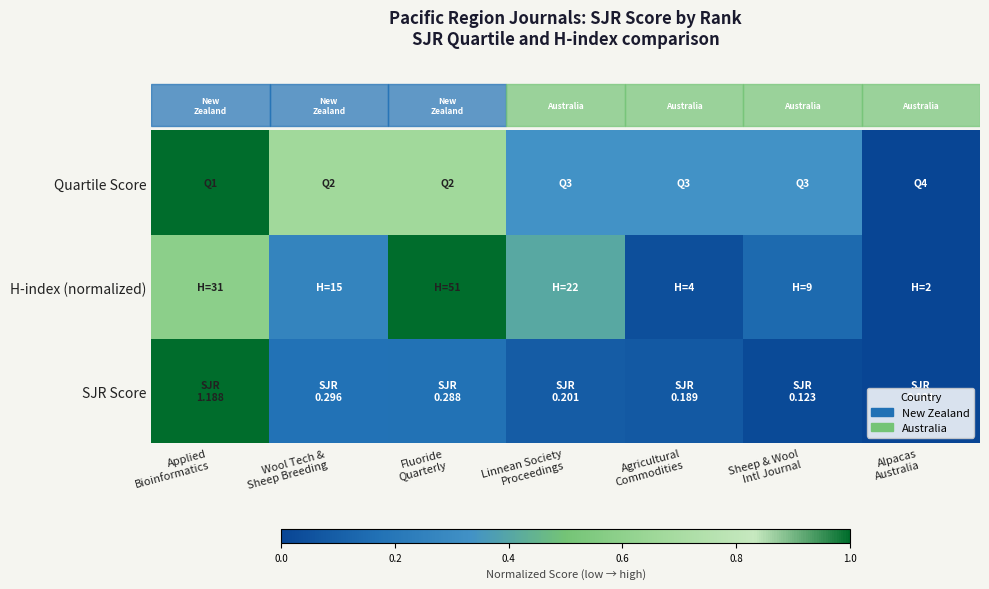

What is the spread (max minus min) of values at Wool Tech &
Sheep Breeding?

0.5